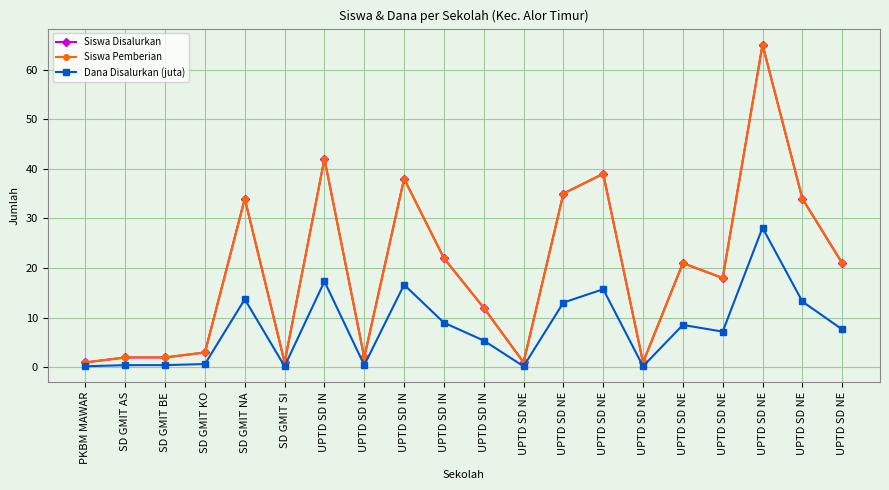

How many lines are shown in the chart?

3